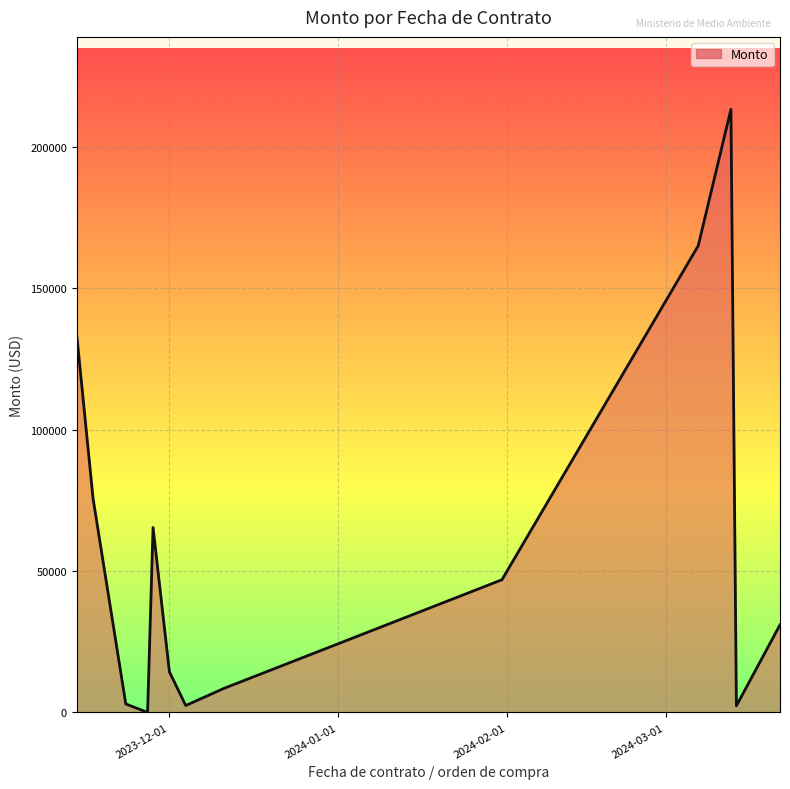

What is the maximum value shown in the chart?

213408.9